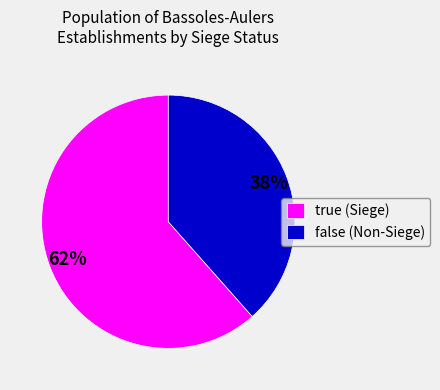

The false slice represents 38% of the pie. True or false?

True